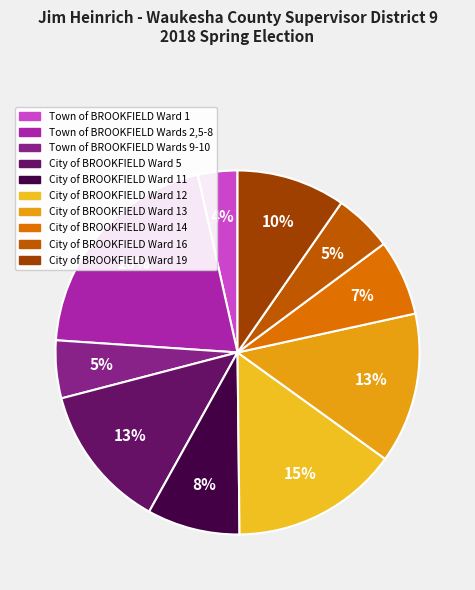

True or false: Town of BROOKFIELD Wards 9-10 accounts for 1% of the total.

False